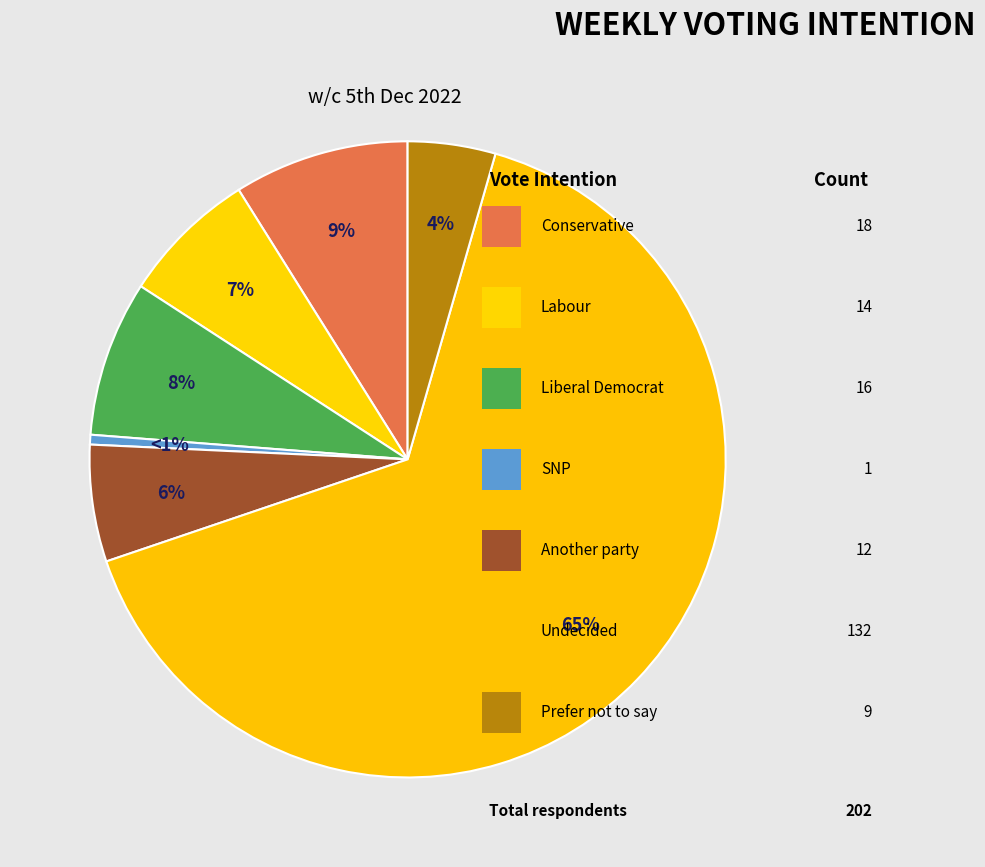

How many slices are in this pie chart?

7